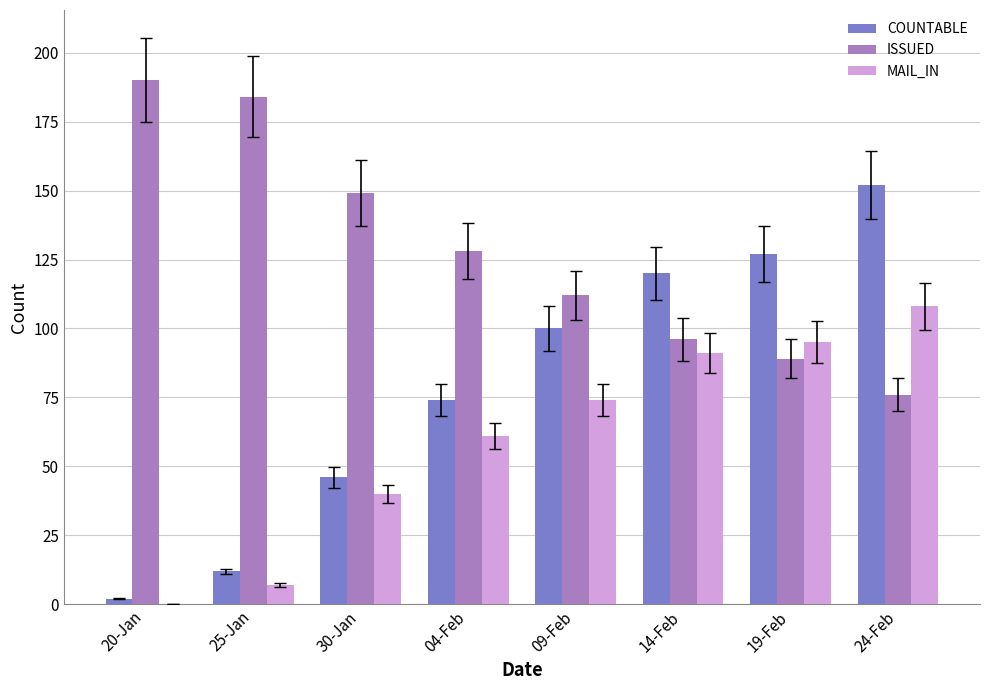

How many categories are shown in the chart?

8